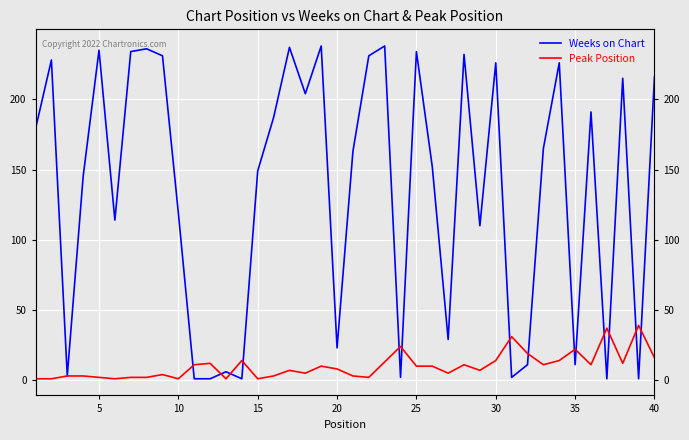

Which series has the widest spread of values?

Weeks on Chart